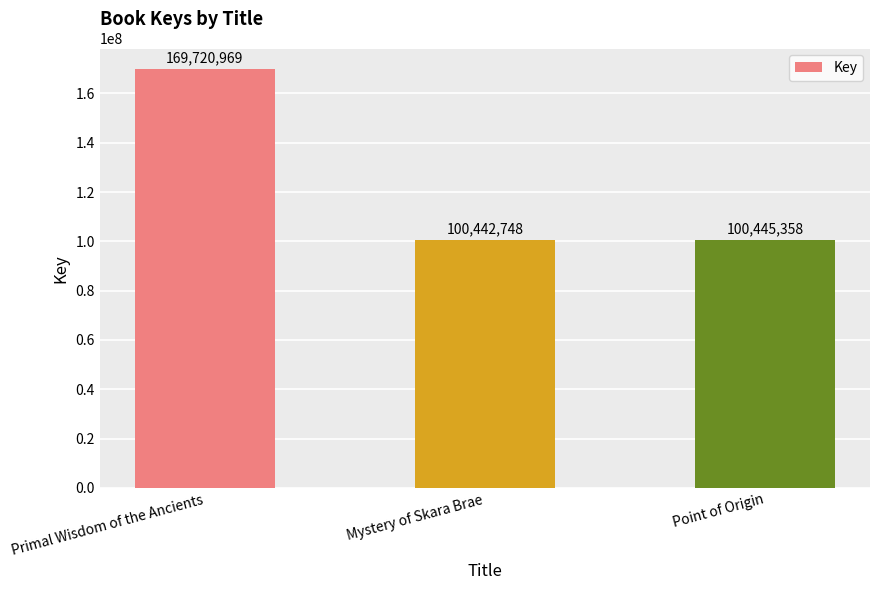

What is the average value?

123536358